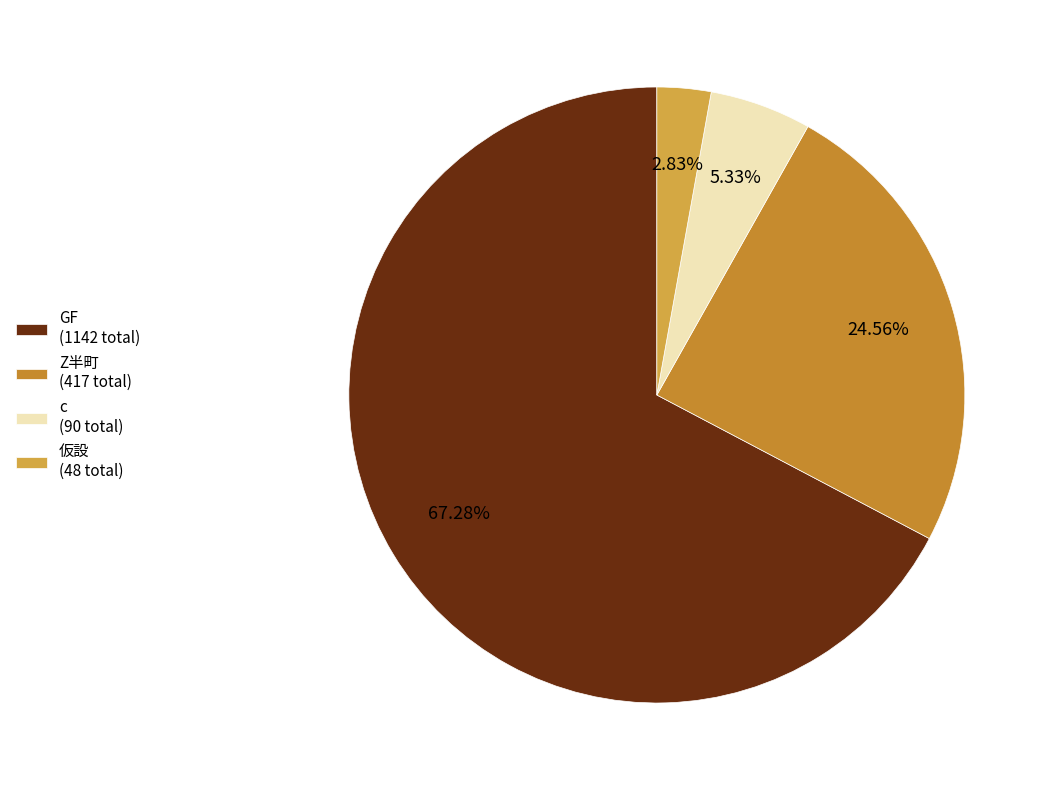

How many slices are in this pie chart?

4